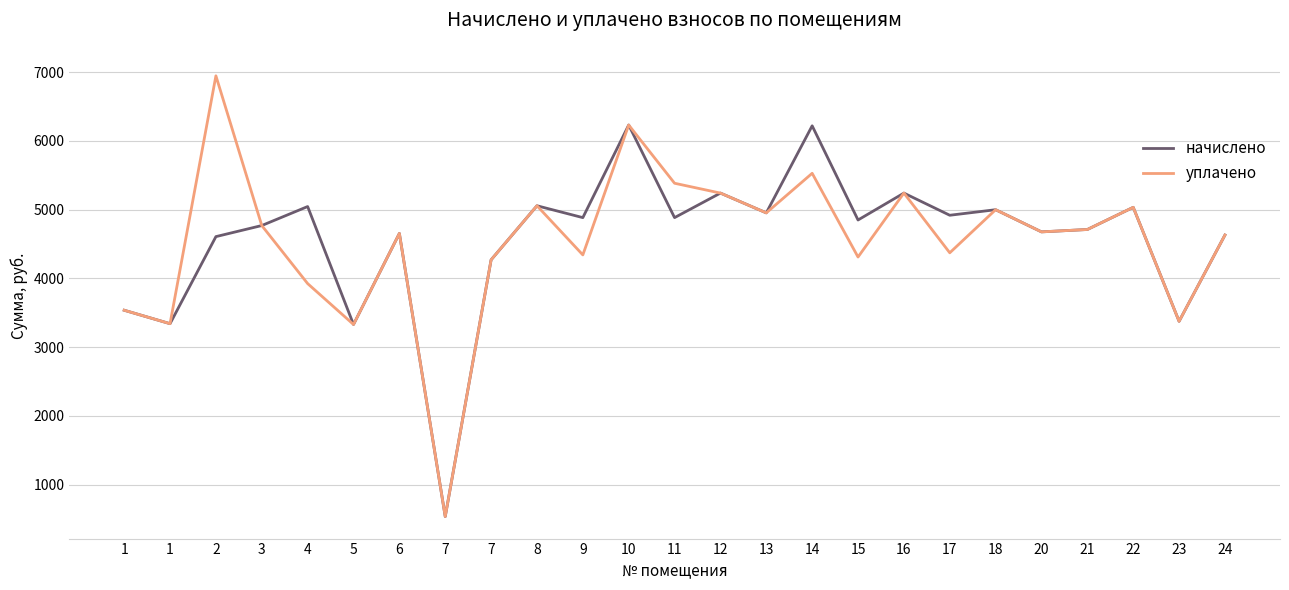

True or false: уплачено has a value of 2373.4 at 11.

False